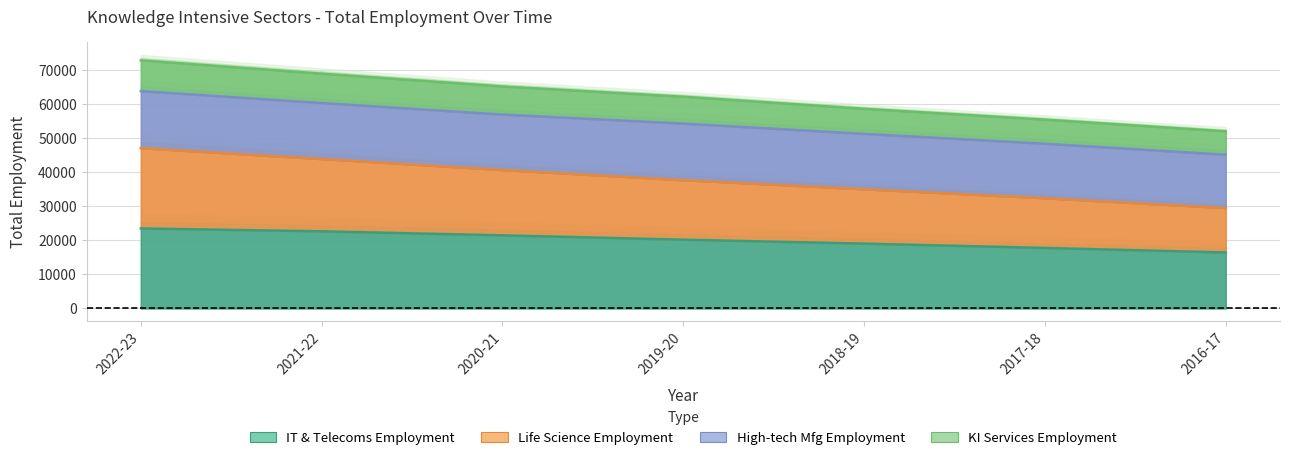

Rank the series by their average value, from highest to lowest.

KI Services Employment, Life Science Employment, IT & Telecoms Employment